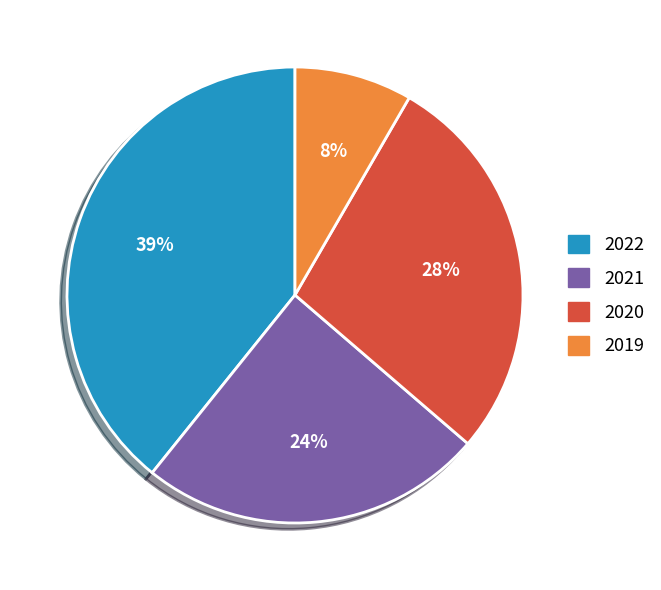

To the nearest percent, what percentage of the pie is 2020?

28%